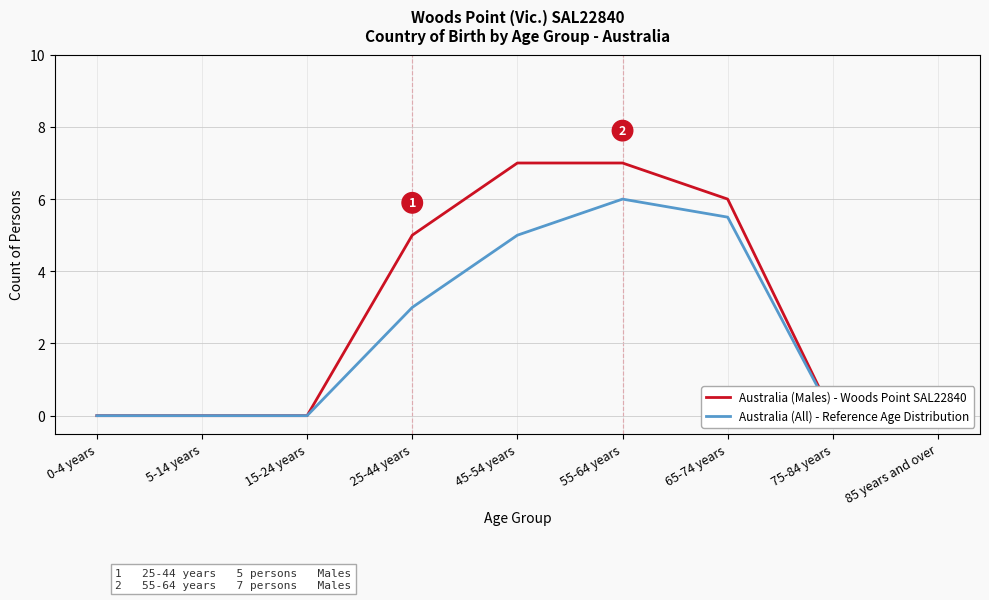

Between 25-44 years and 85 years and over, which series saw the biggest shift?

Australia (Males) - Woods Point SAL22840